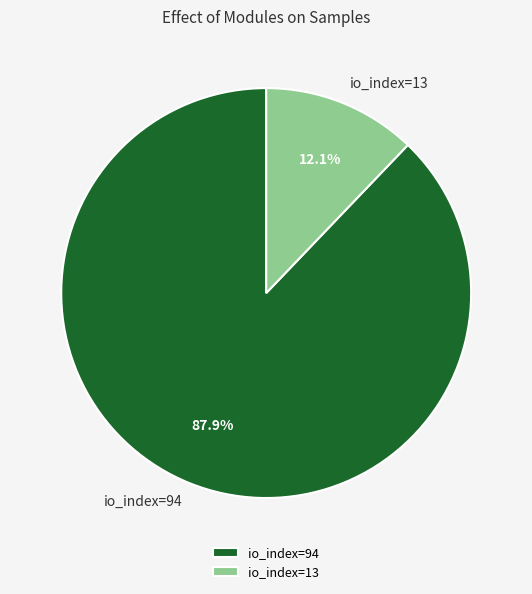

How much of the chart is everything except io_index=94?

12.1%